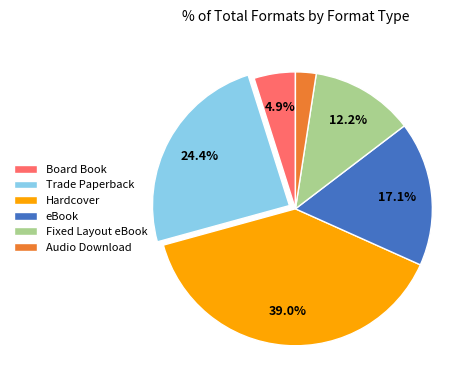

To the nearest percent, what is the difference between the Audio Download and Fixed Layout eBook slice percentages?

10%